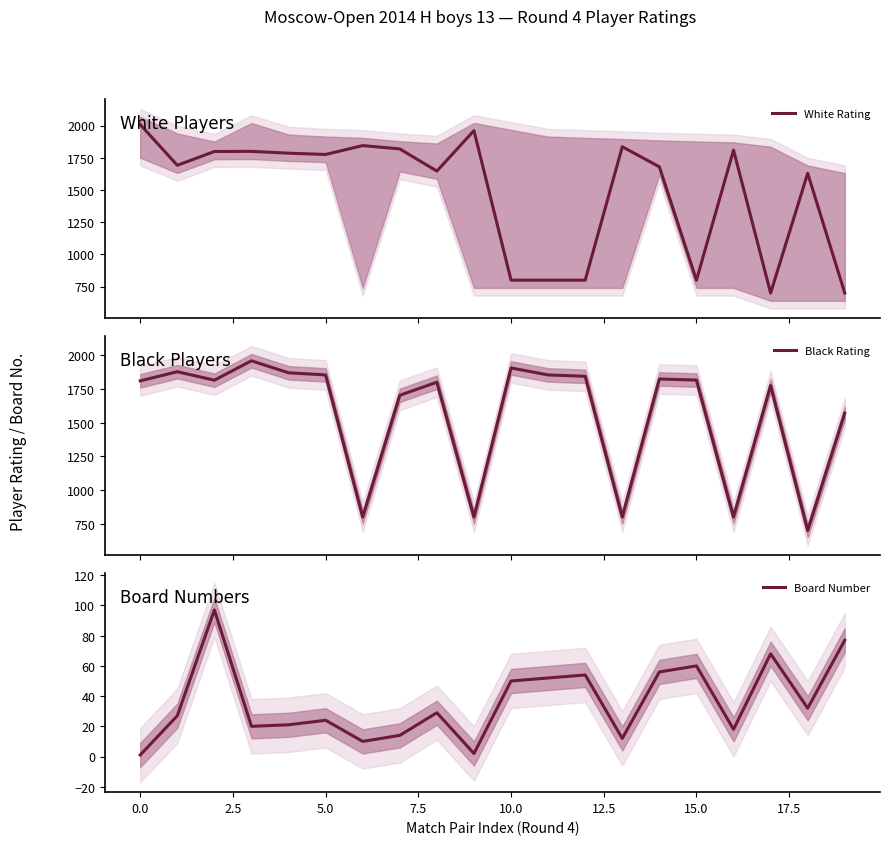

What is the lowest value of the White Rating series?

700